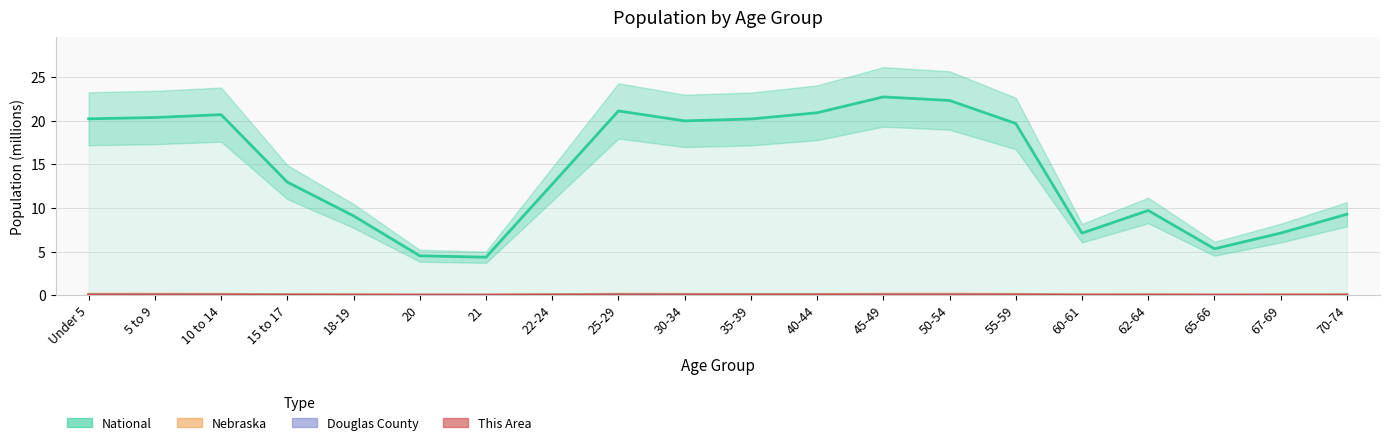

How many distinct data groups are displayed?

4